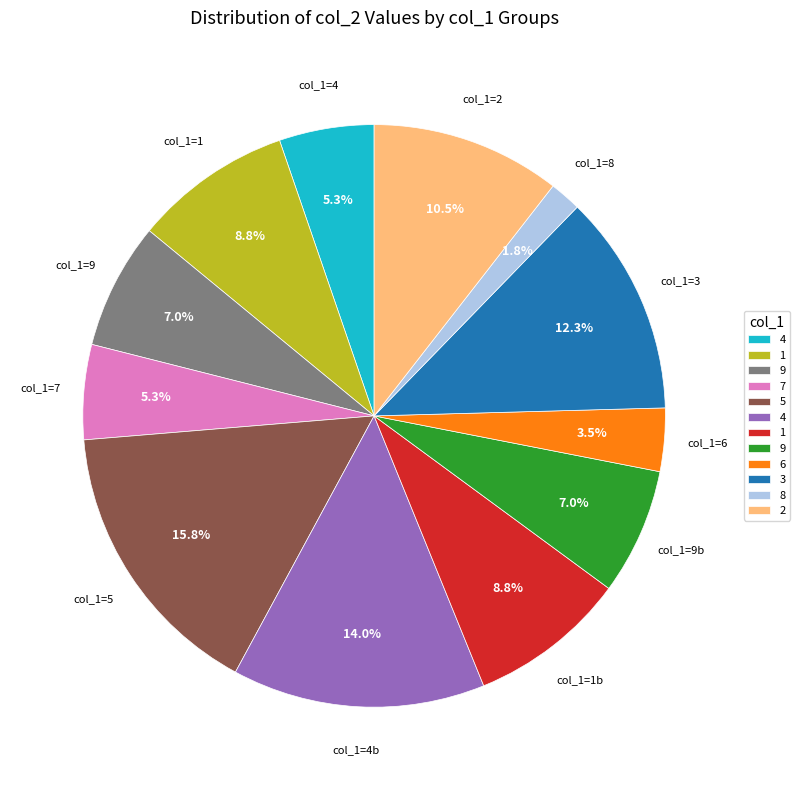

Is there a majority slice in this chart?

No